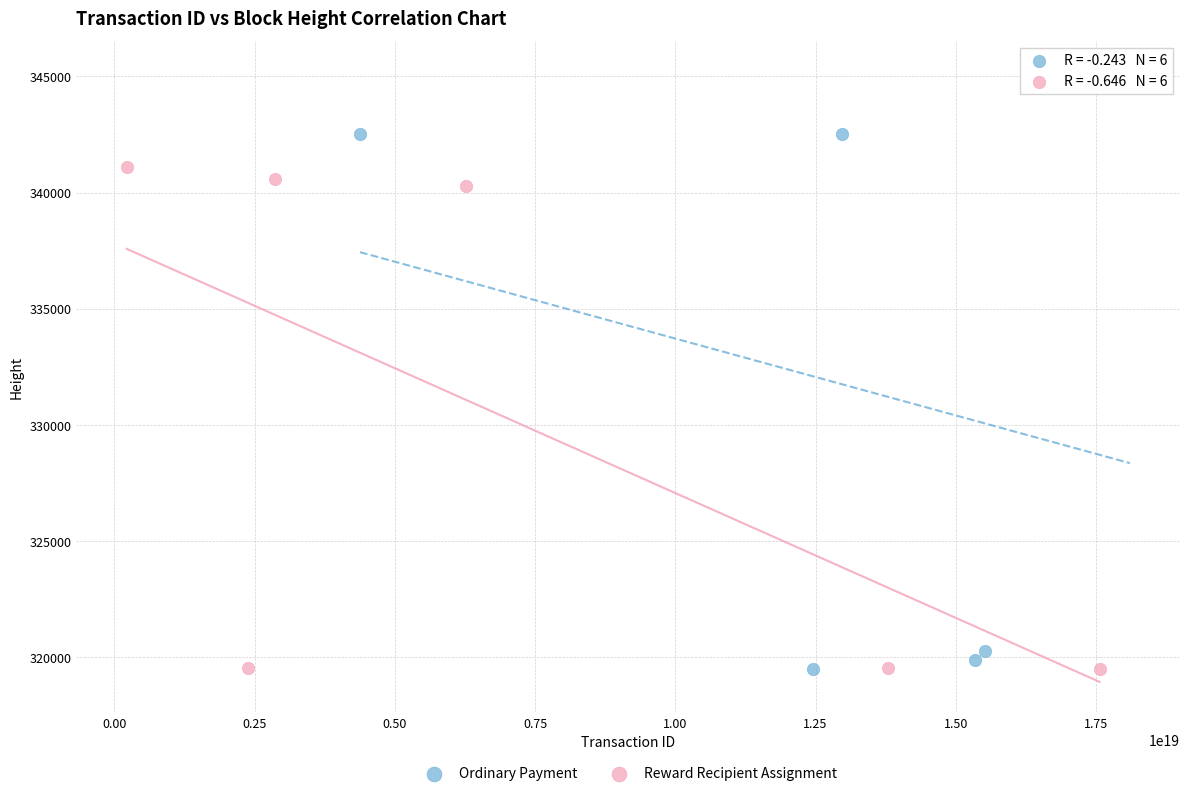

Which series contains the highest Y value?

Ordinary Payment